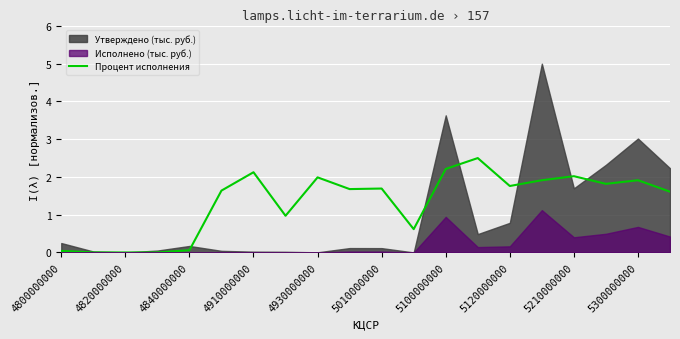

The value of Процент исполнения at 4930000000 is 2.0. True or false?

True